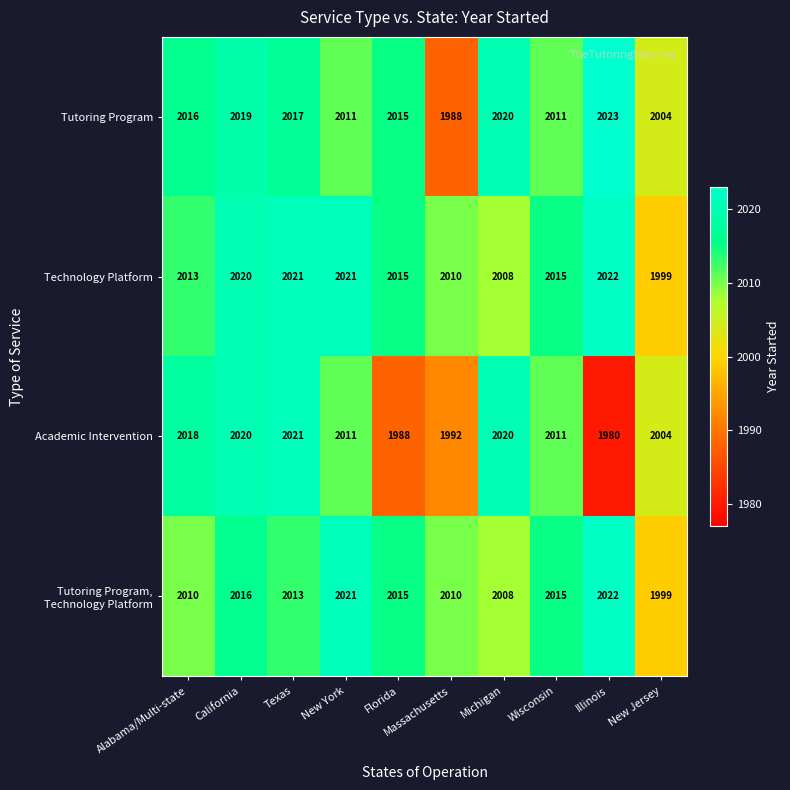

Read the Technology Platform value at Florida, to the nearest 5.

2015